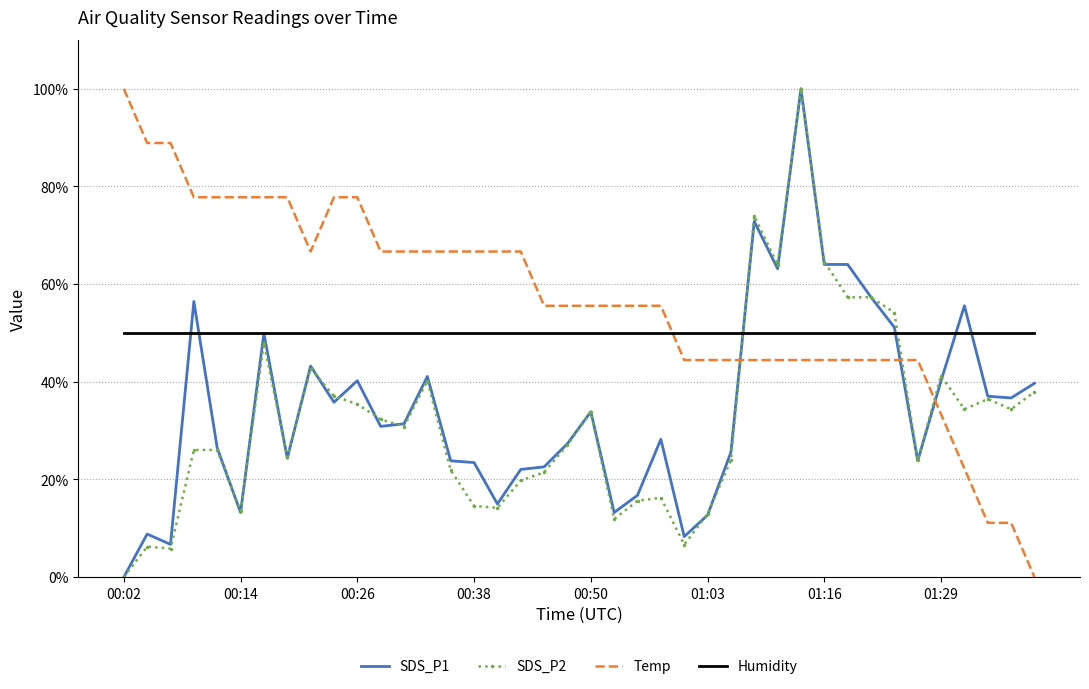

How many times do Humidity and Temp cross each other?

1